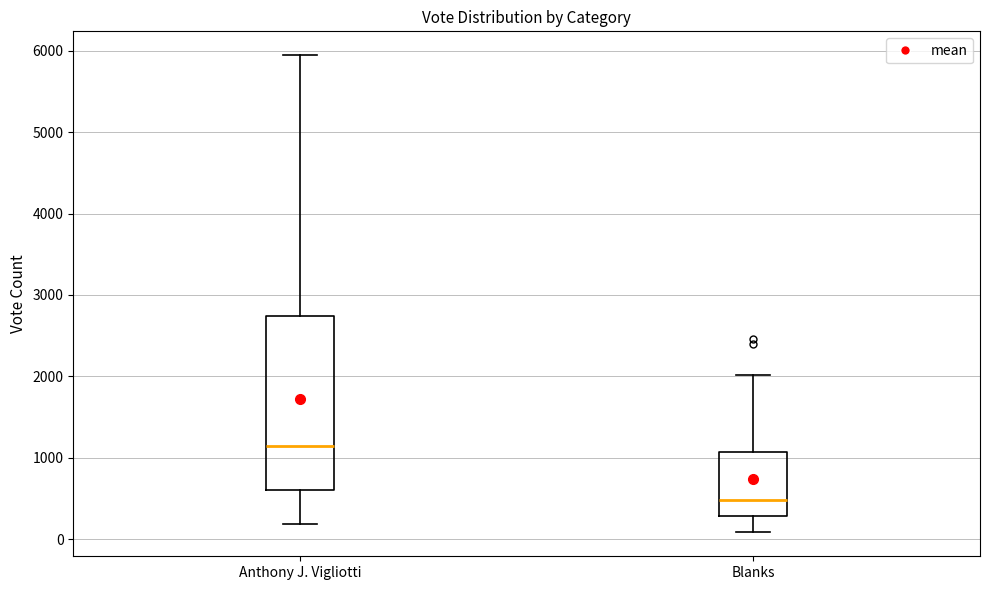

Where does the lower whisker of the box for Blanks end on the y-axis? The values are not printed on the chart, so give them approximately, as read against the axis.

100